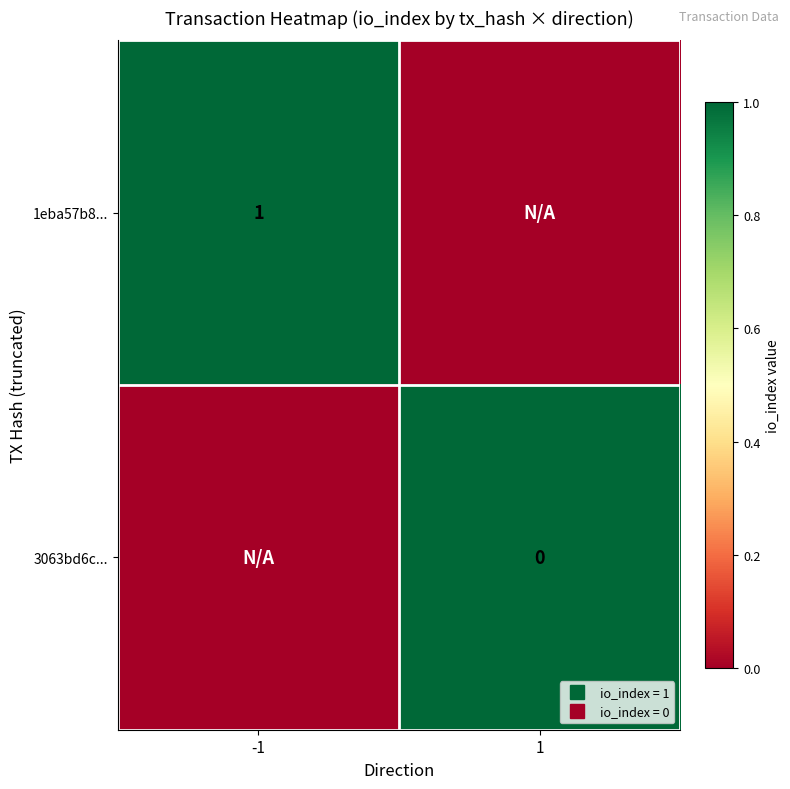

Which label corresponds to the largest value in the chart?

-1